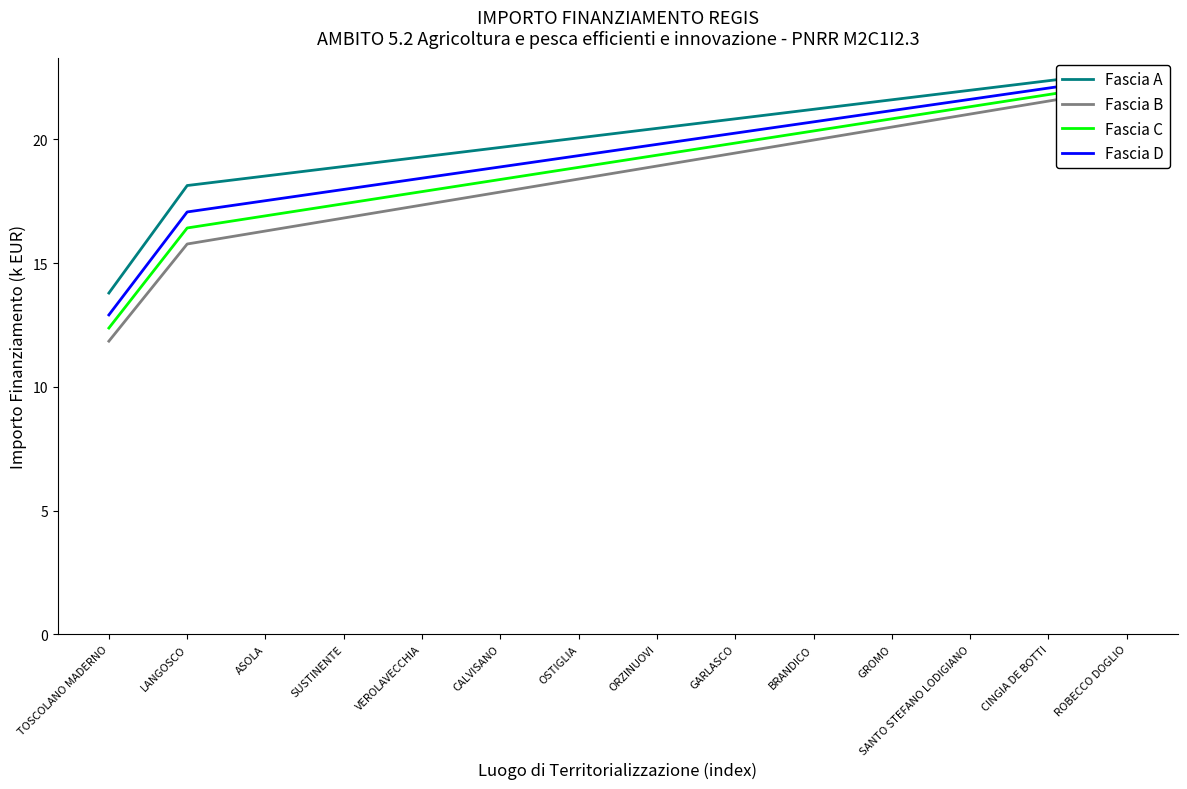

Rank the series at TOSCOLANO MADERNO from highest to lowest value.

Fascia A, Fascia D, Fascia C, Fascia B